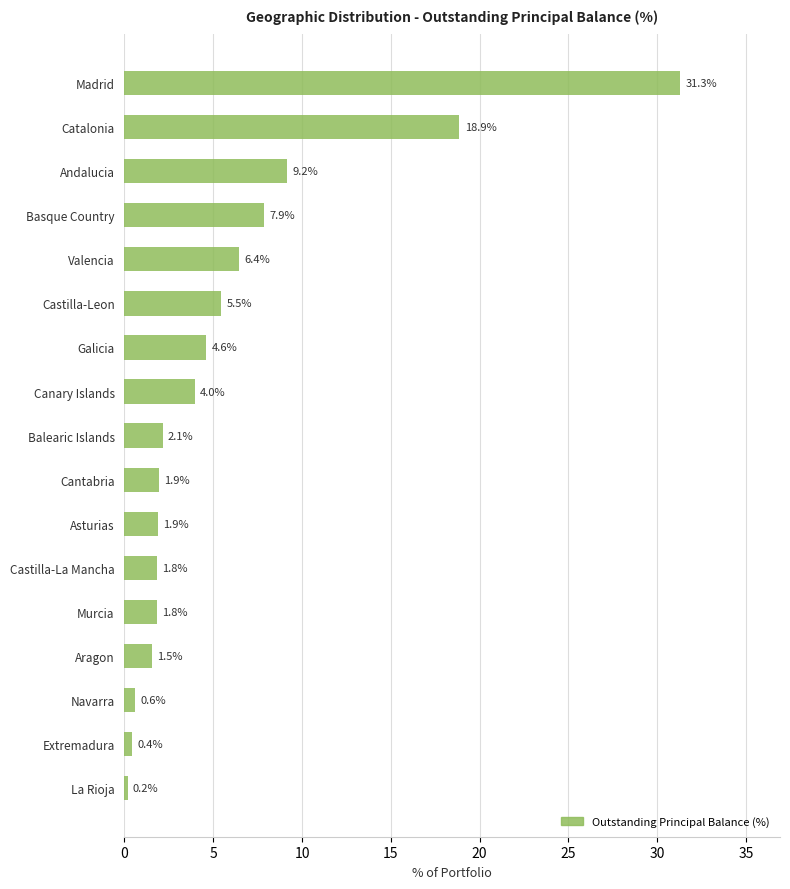

Which has a higher value, Galicia or La Rioja?

Galicia